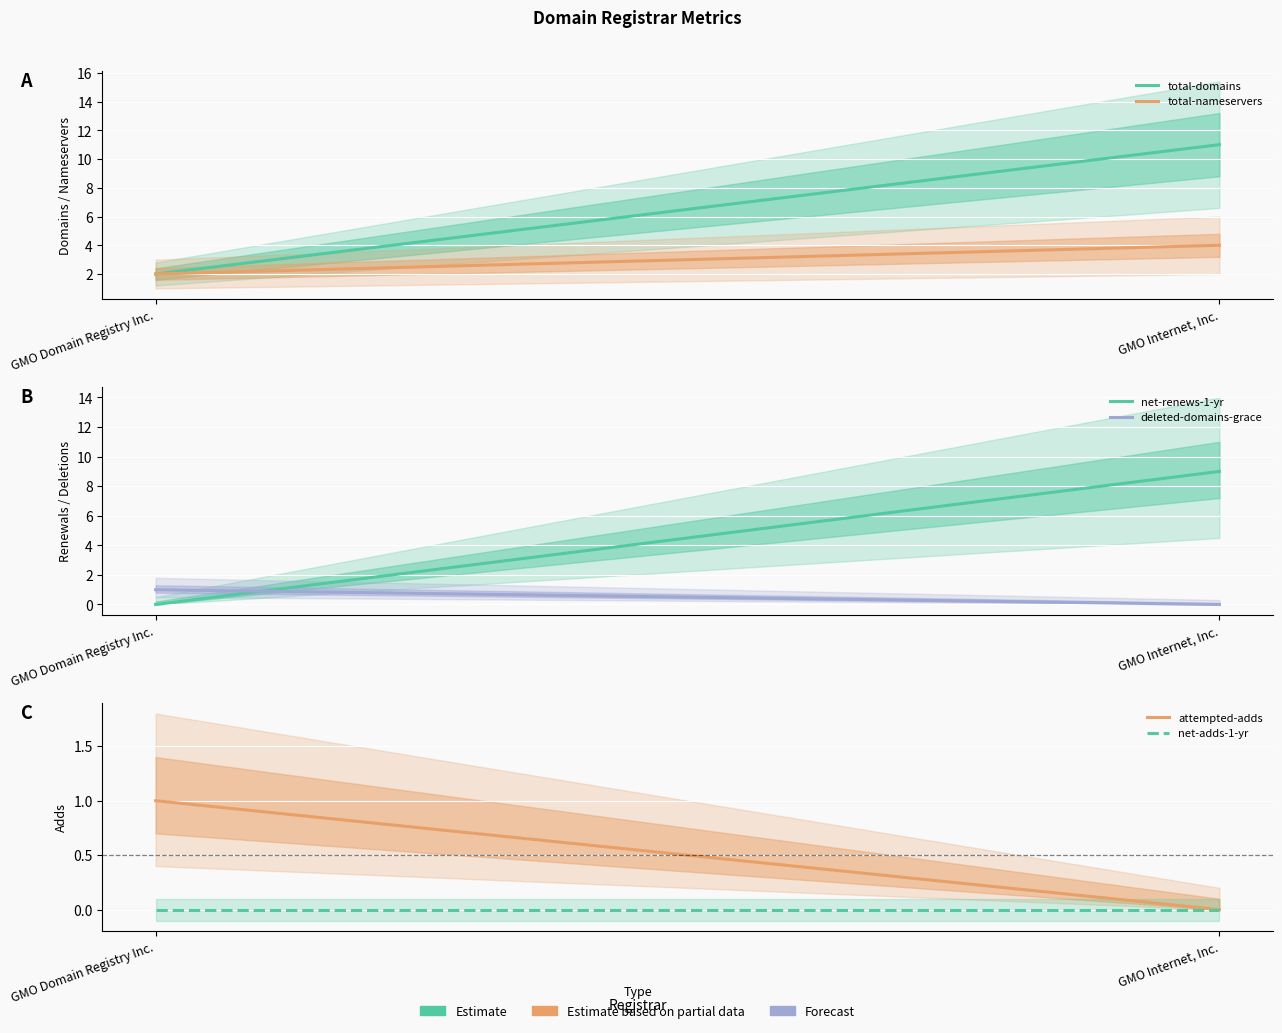

Between GMO Domain Registry Inc. and GMO Internet, Inc., which is larger?

GMO Internet, Inc.